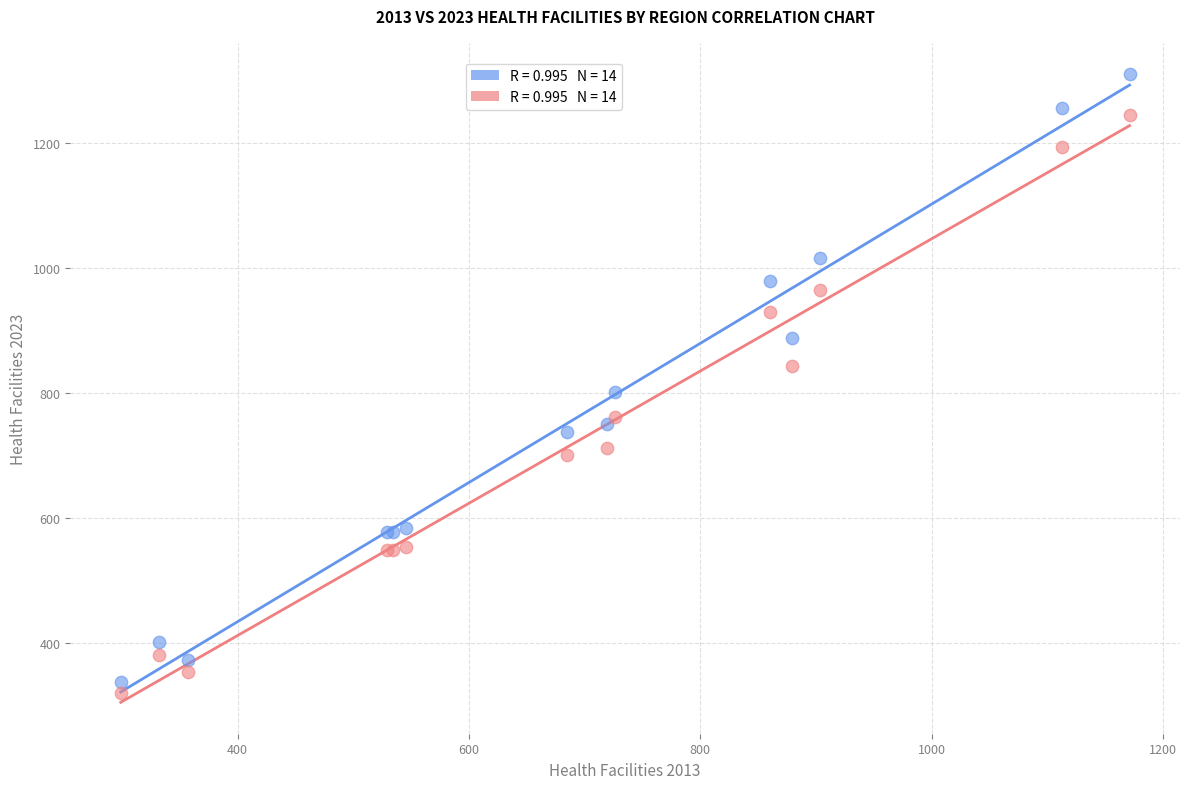

Across all series, what Y value is closest to 815?

802